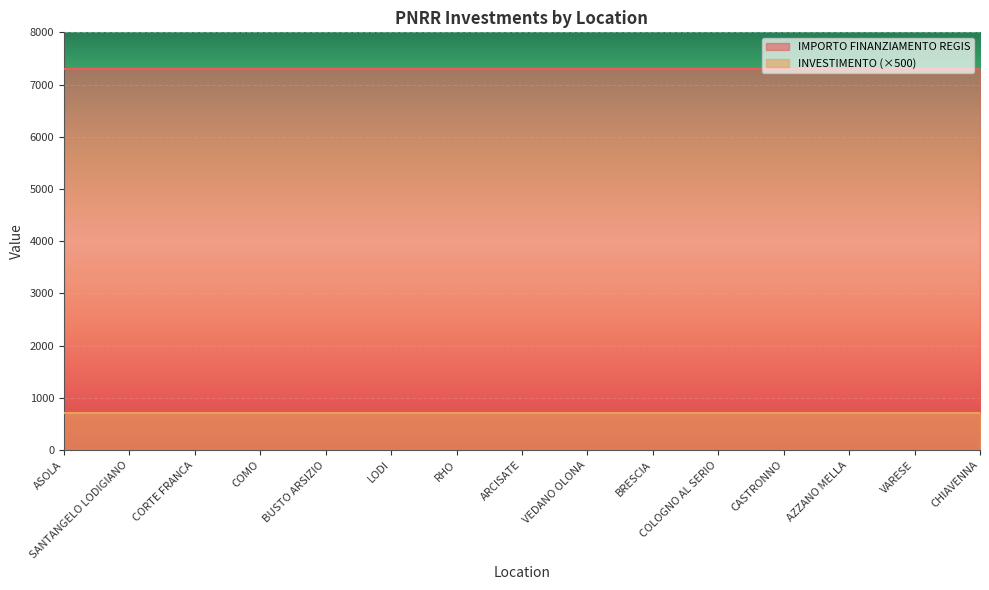

Which label corresponds to the largest value in the chart?

ASOLA